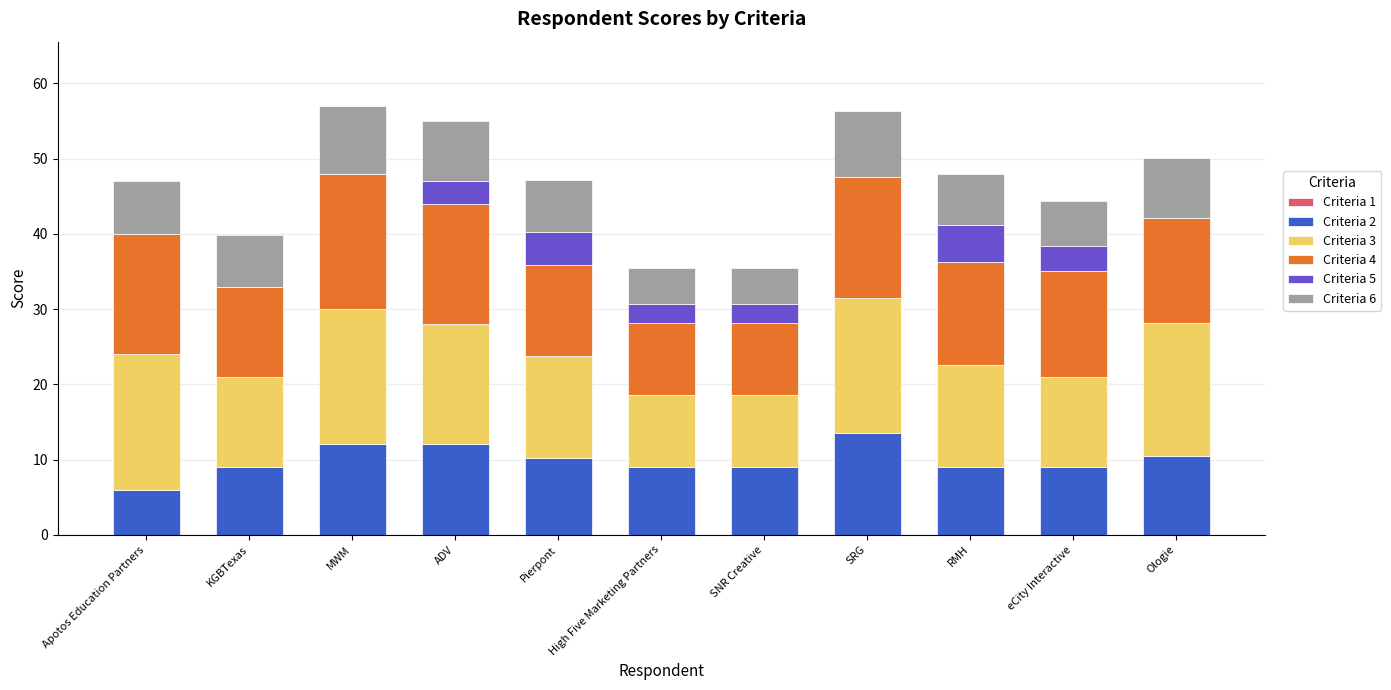

True or false: Criteria 2 has a value of 20.3 at ADV.

False